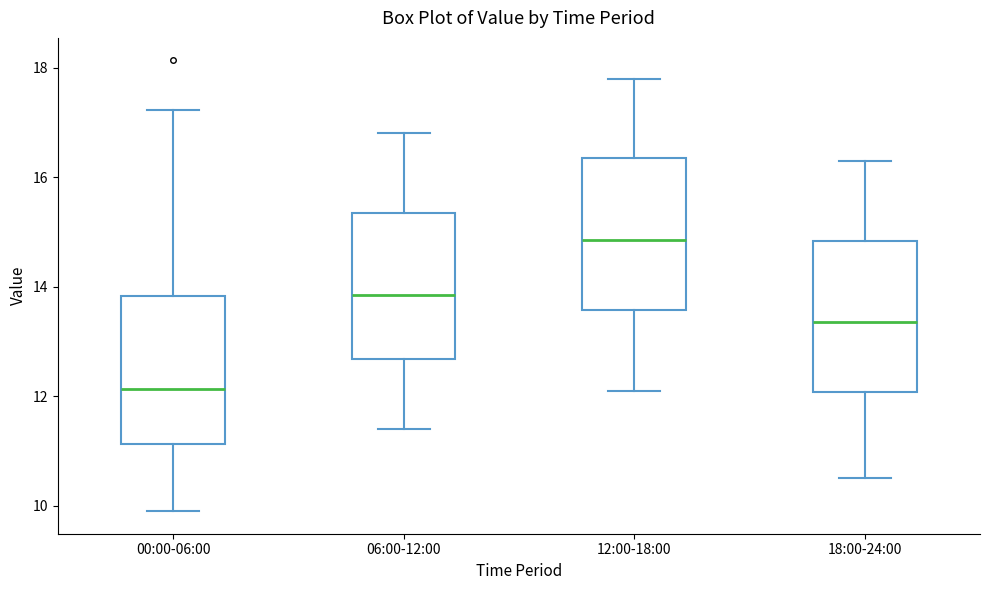

Where is the lower edge of the box for 00:00-06:00 on the y-axis? The values are not printed on the chart, so give them approximately, as read against the axis.

11.2